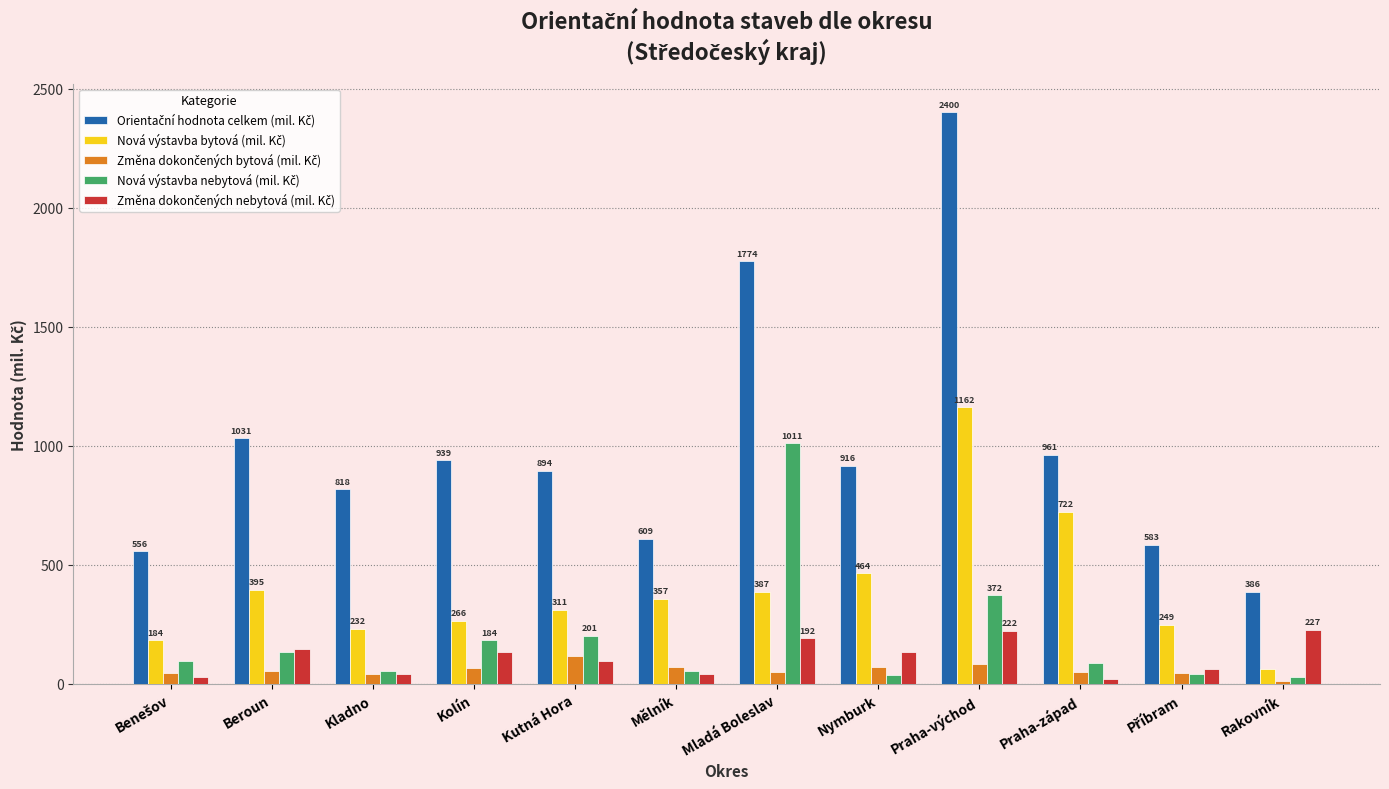

What is the spread (max minus min) of values at Mělník?

569